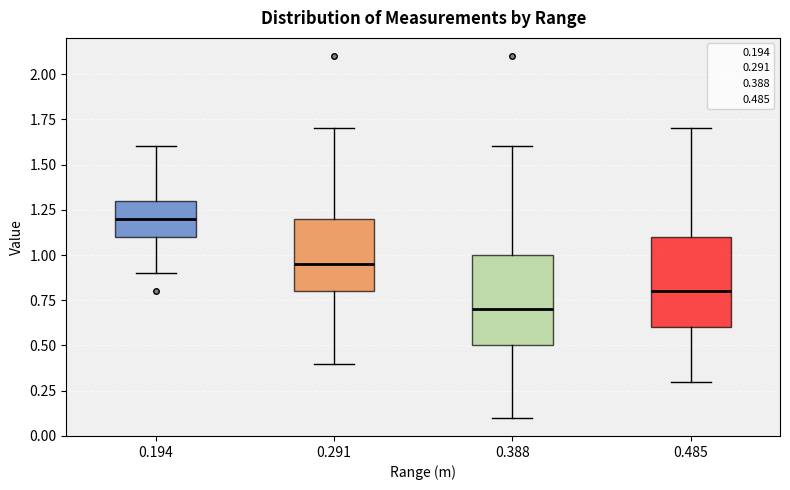

Where is the lower edge of the box at x = 0.485 on the y-axis? The values are not printed on the chart, so give them approximately, as read against the axis.

0.60